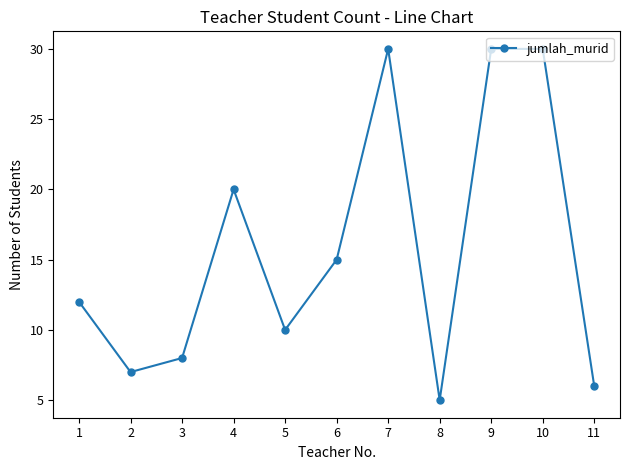

What is the greatest value displayed?

30